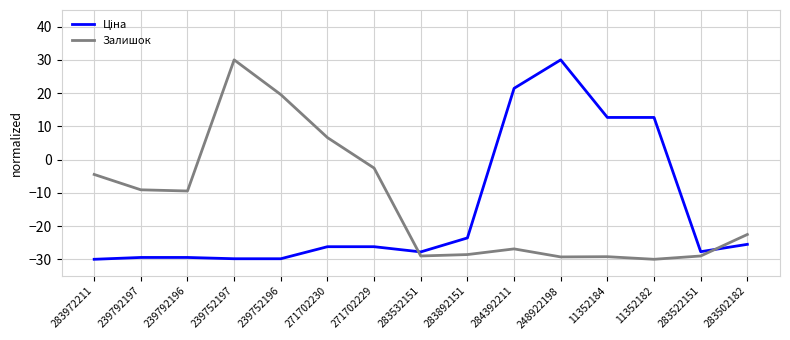

What is the maximum value shown in the chart?

30.0